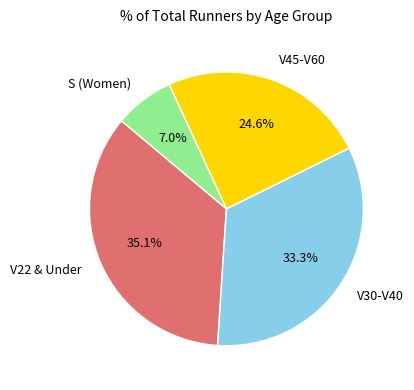

Which has a higher value, V22 & Under or V45-V60?

V22 & Under